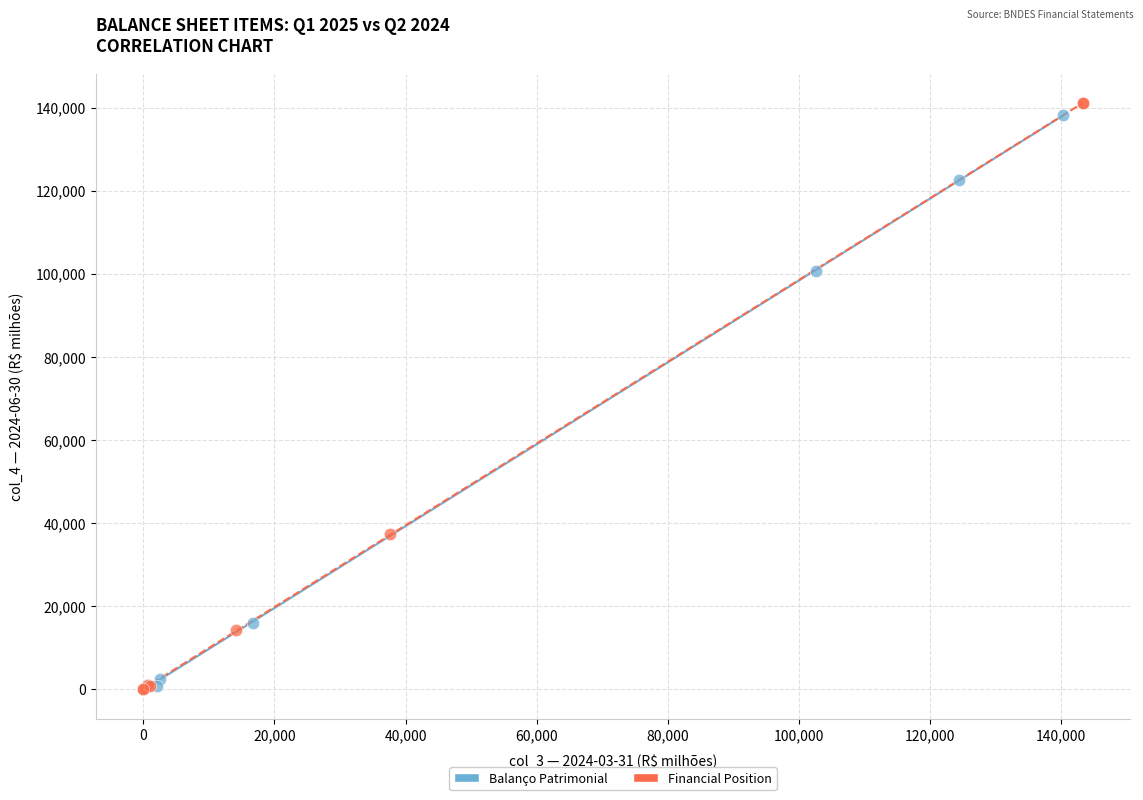

Which series has the widest spread of Y values?

Financial Position